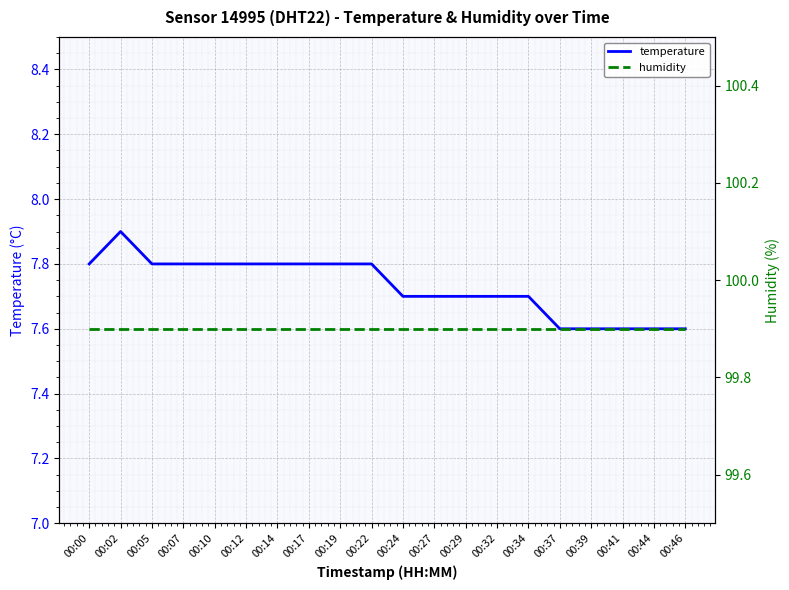

What is the spread (max minus min) of values at 00:39?

92.3